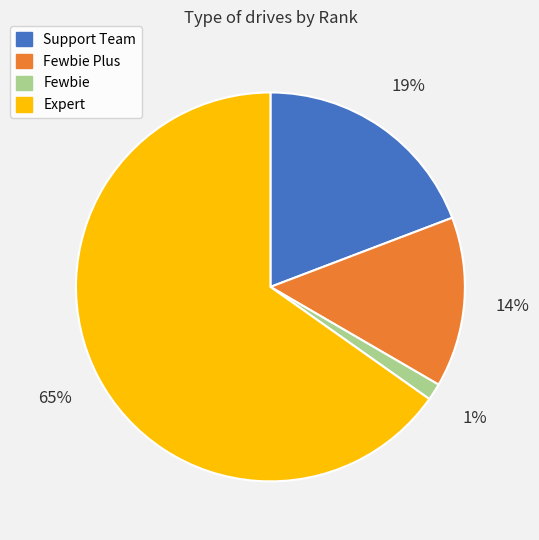

Which slice represents more than half of the pie?

Expert